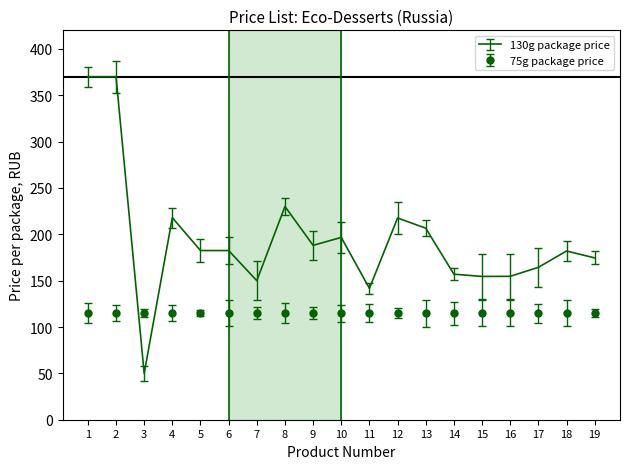

True or false: 130g package price and 75g package price cross at least once.

True